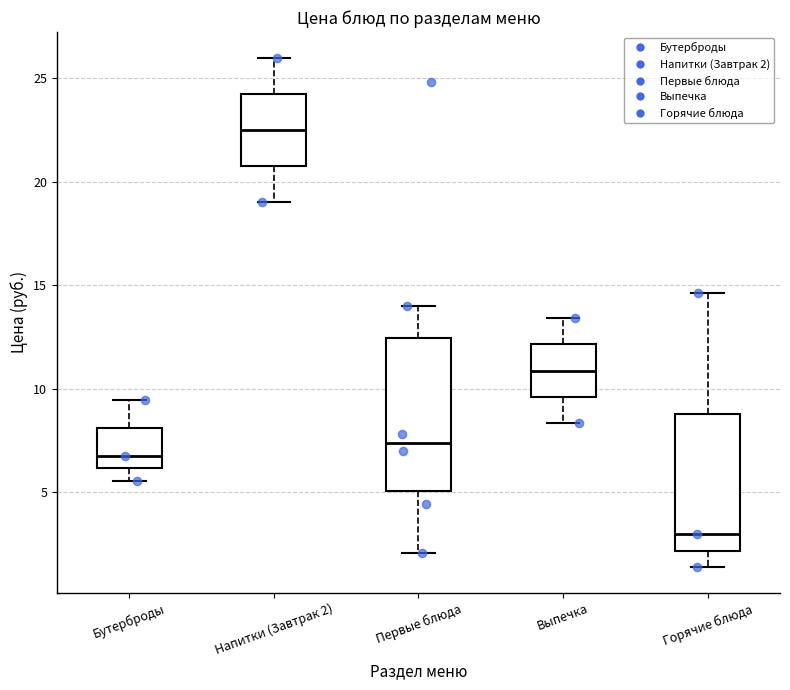

Which box's median line is the highest?

Напитки (Завтрак 2)